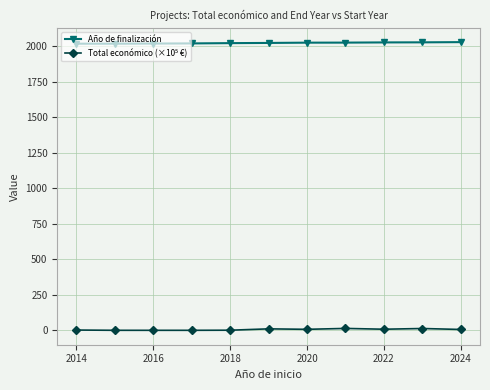

How many data points does each series have?

11